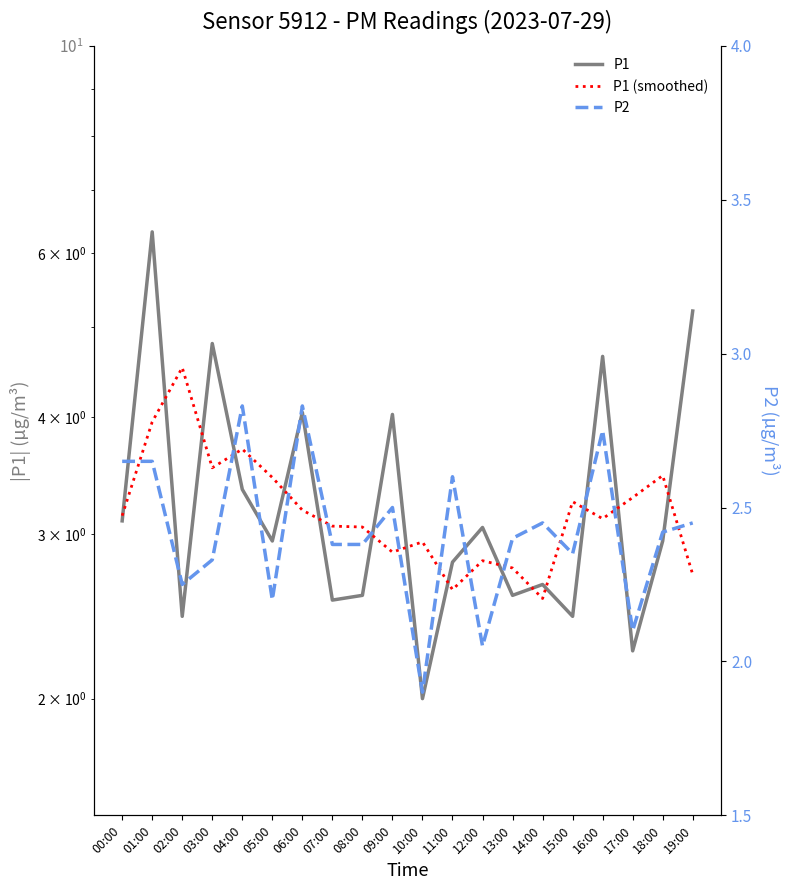

True or false: P1 (smoothed) and P2 intersect in this chart.

False